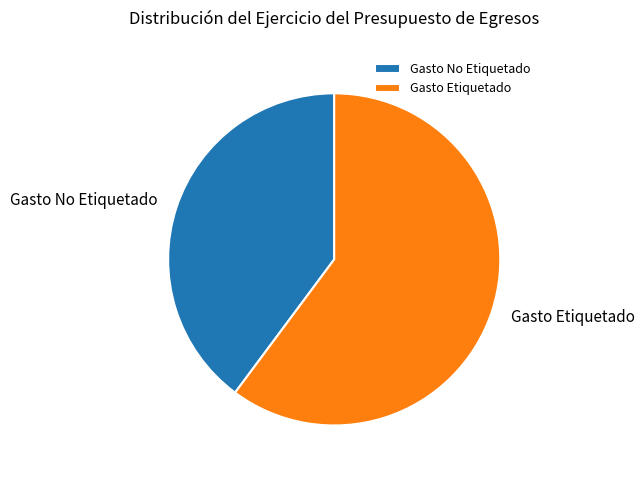

True or false: Gasto No Etiquetado accounts for 33% of the total.

False